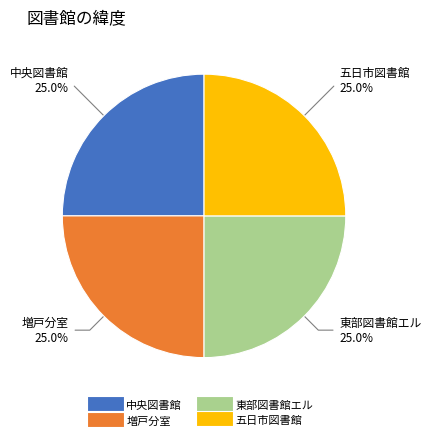

Is there any slice that represents more than half of the pie?

No